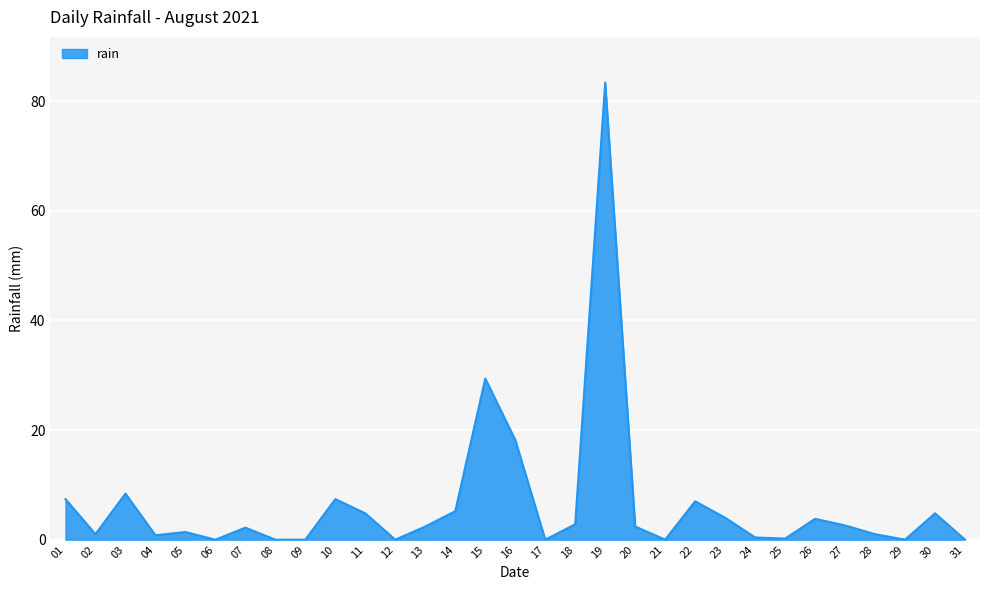

Approximately how many times larger is the value at 13 compared to 11?

0.5